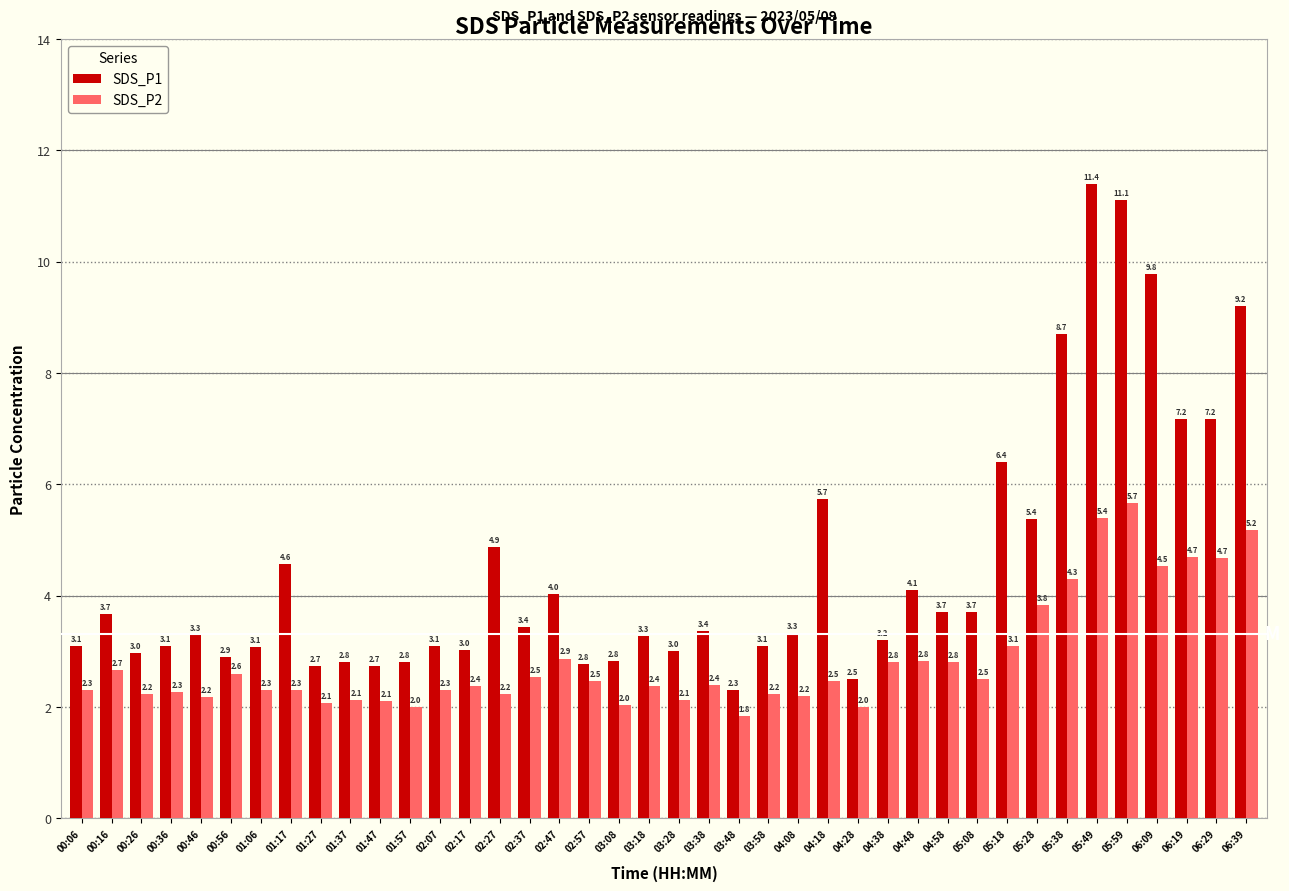

Which series has the widest spread of values?

SDS_P1